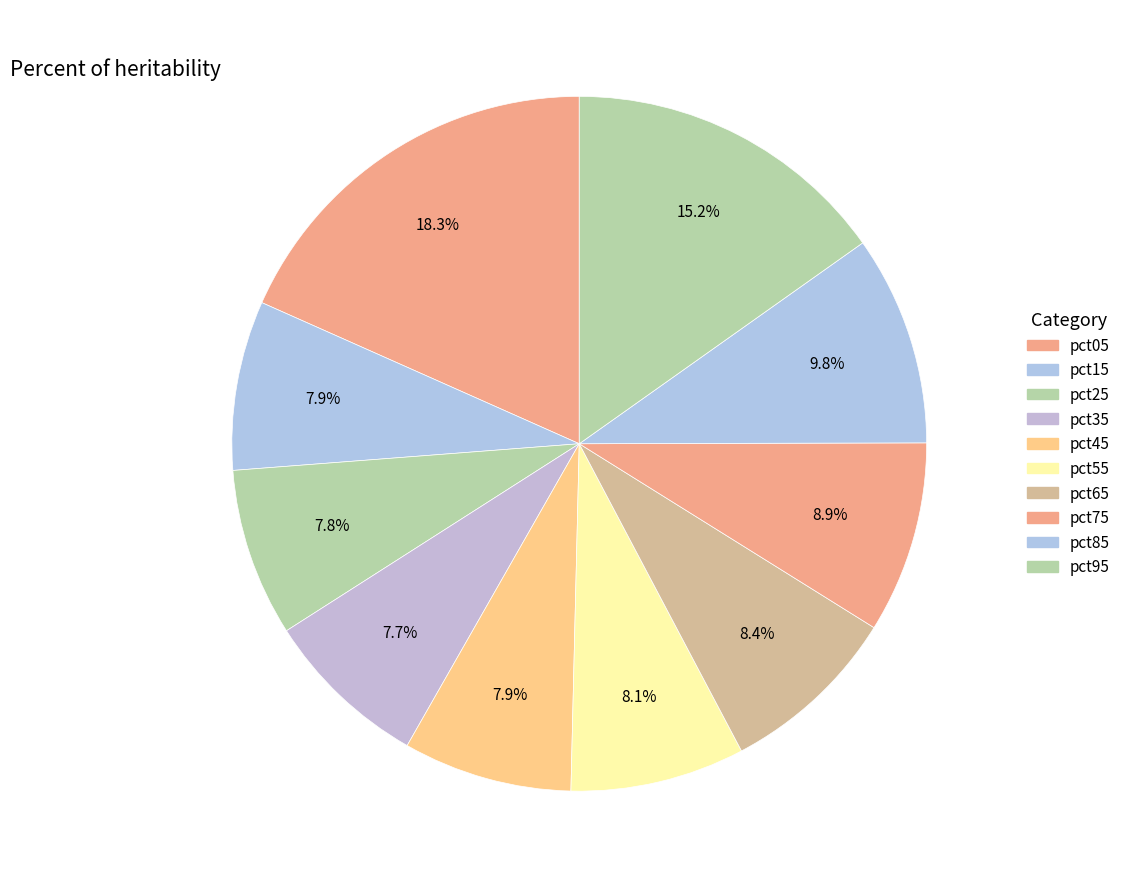

Count the number of slices in the pie.

10